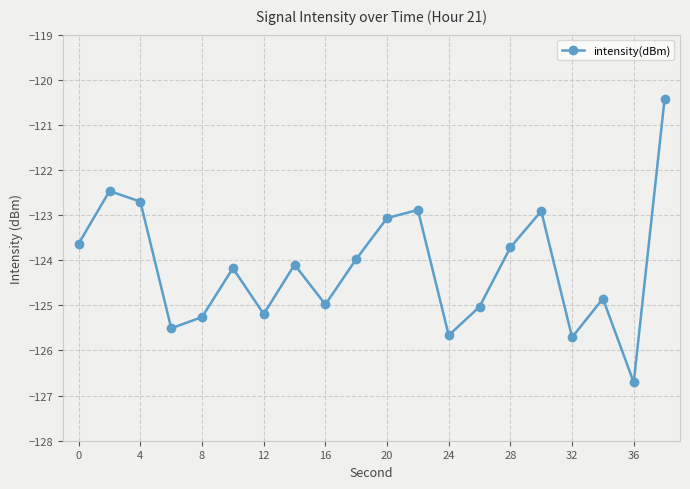

Reading left to right, transcribe all the data shown in this chart.

-123.6	-122.5	-122.7	-125.5	-125.3	-124.2	-125.2	-124.1	-125.0	-124.0	-123.1	-122.9	-125.7	-125.0	-123.7	-122.9	-125.7	-124.9	-126.7	-120.4